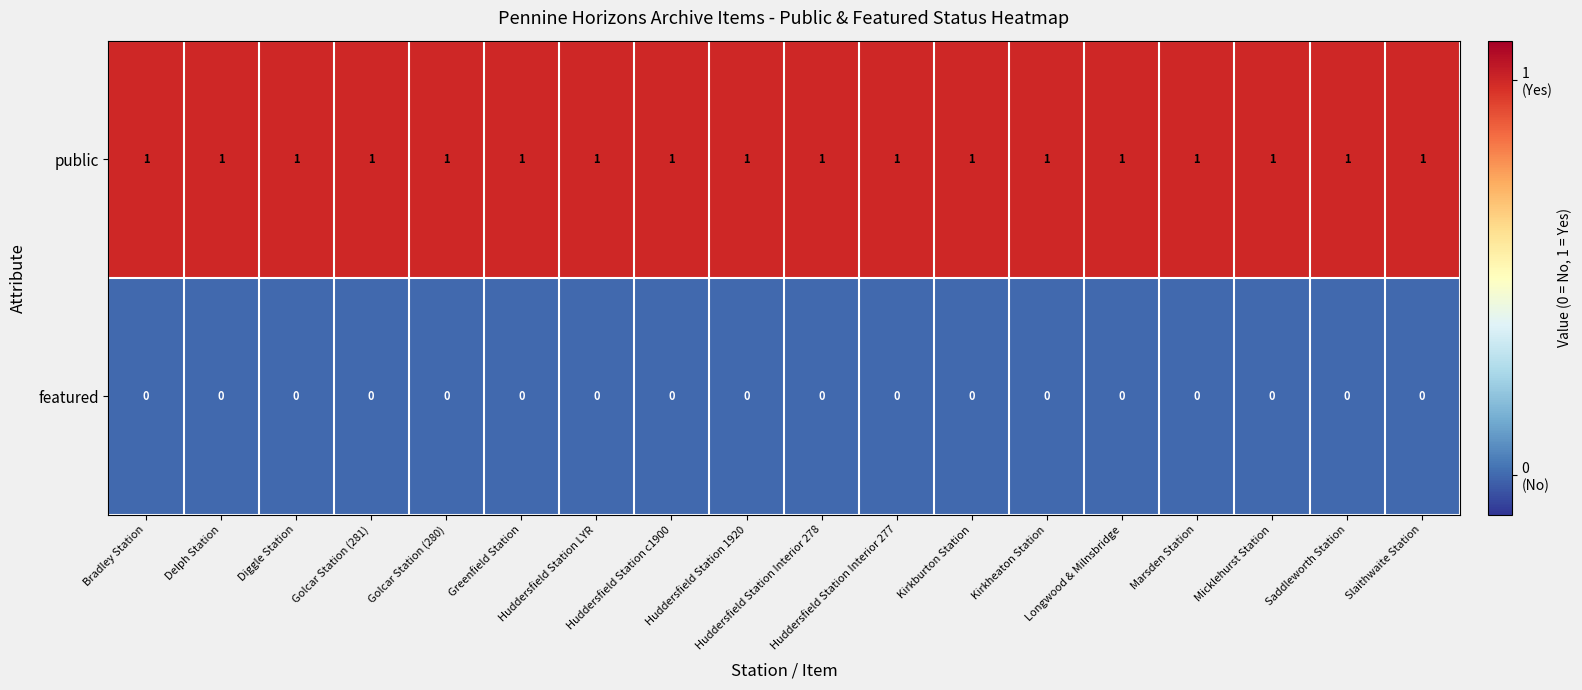

What is the sum of all public values?

18